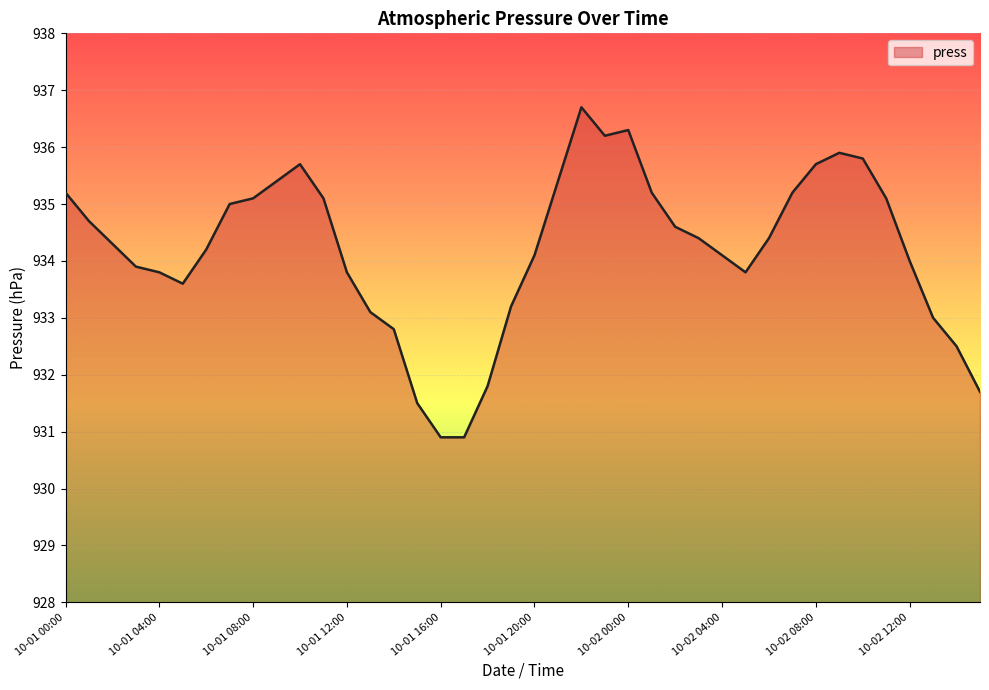

What is the difference between the maximum and minimum values?

5.8